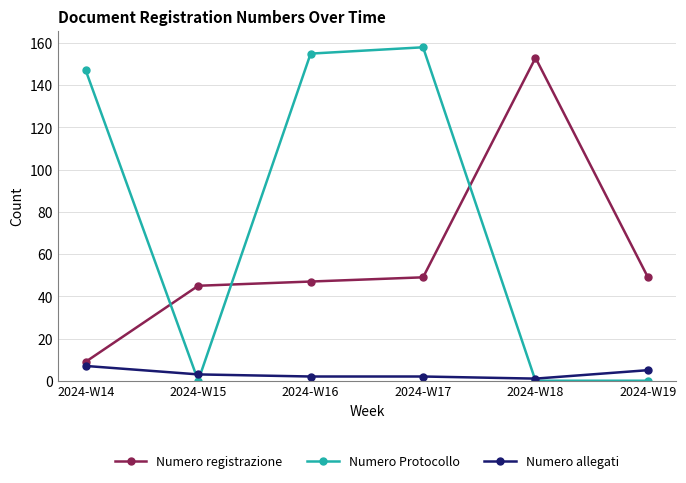

True or false: Numero registrazione and Numero Protocollo cross at least once.

True